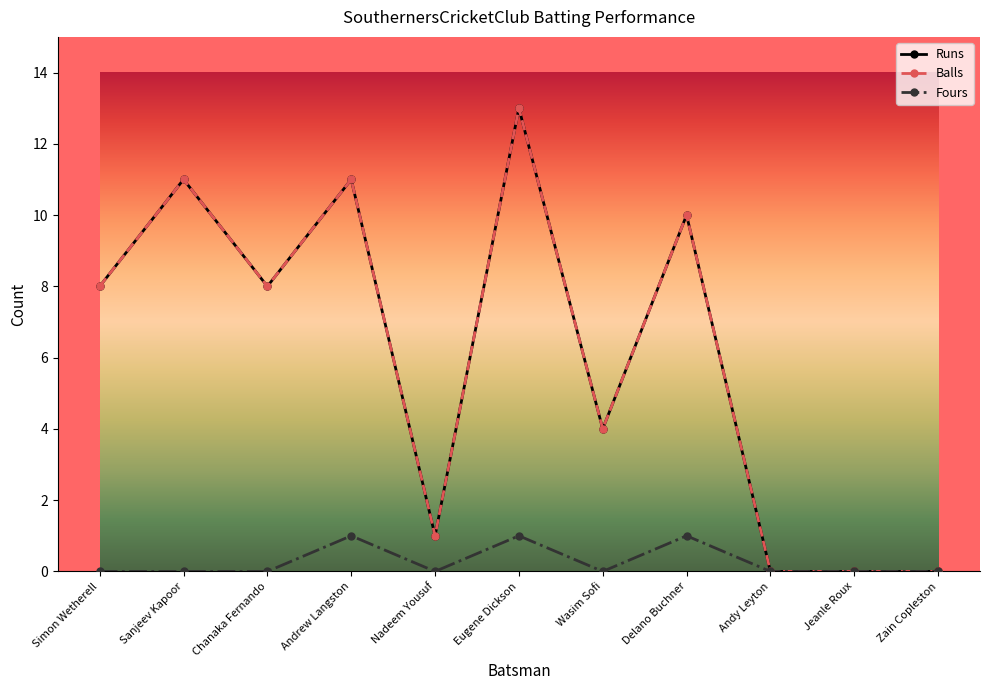

Is this an area chart (filled region under the line)?

No